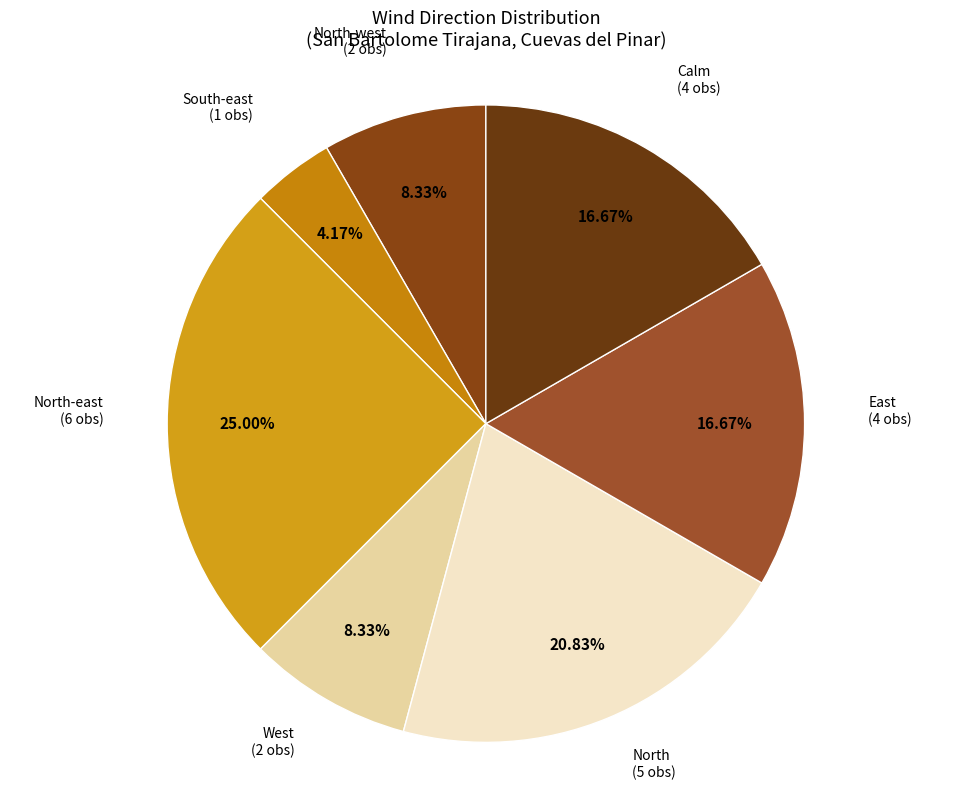

What percentage is the Calm slice, to the nearest percent?

17%